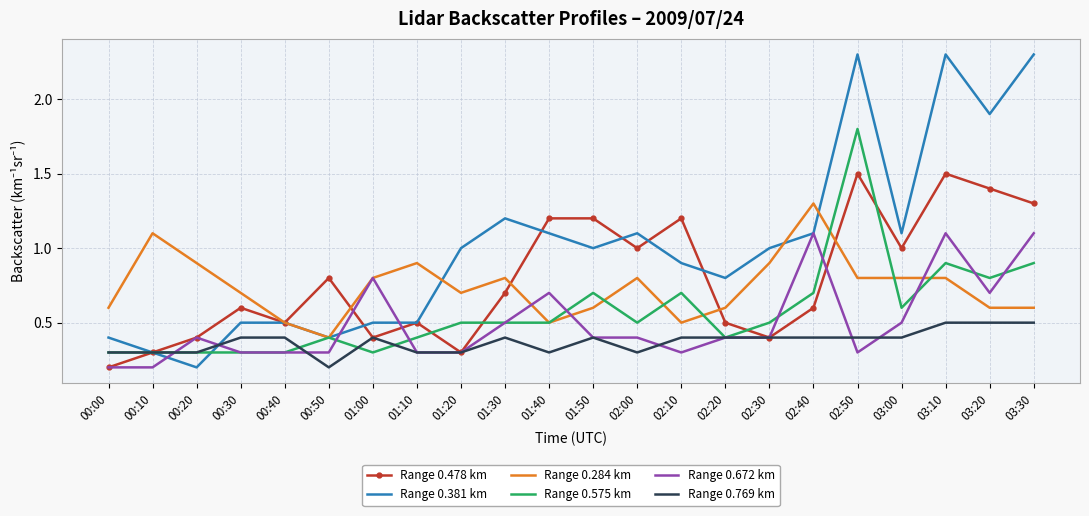

What is the total value across all series at 03:30?

6.7